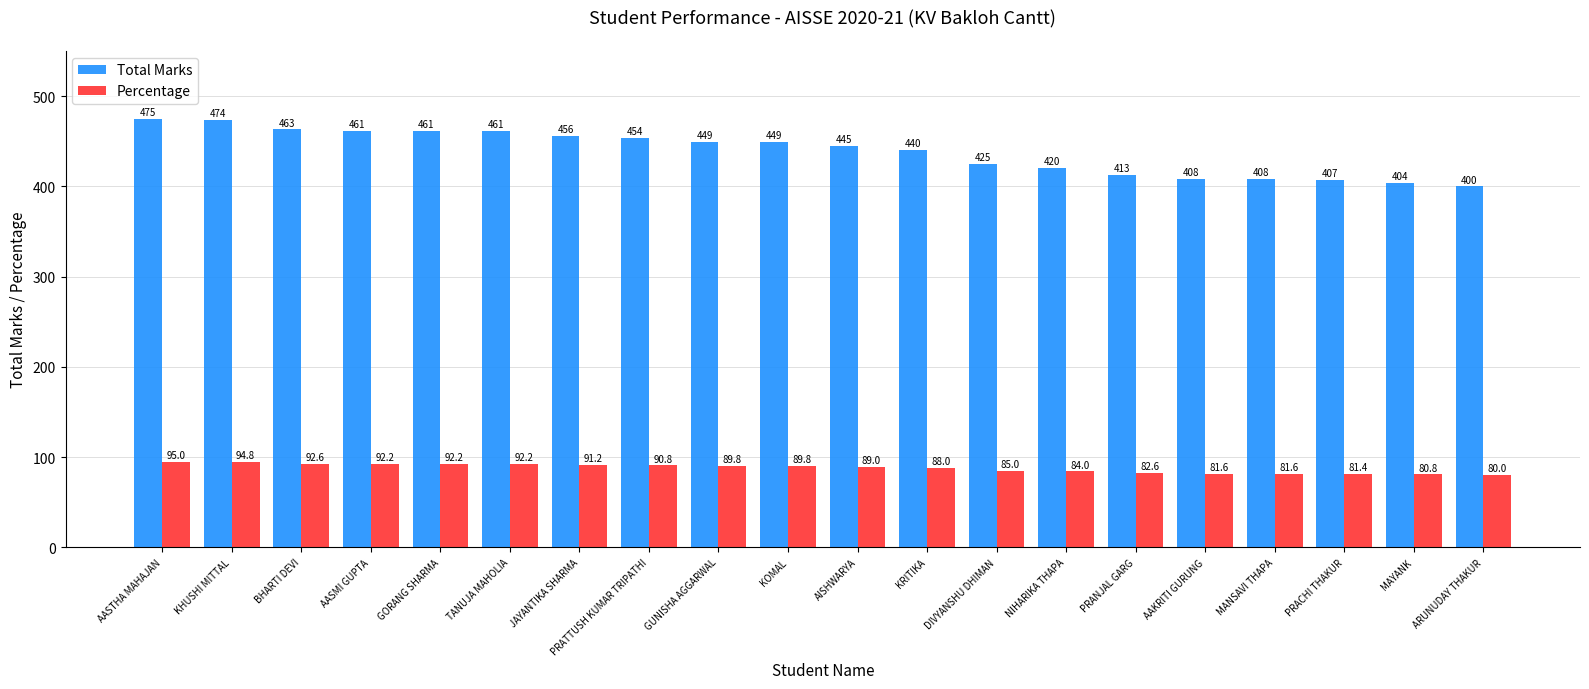

Reading left to right, extract all data points from this chart.

Total Marks: AASTHA MAHAJAN=475.0	KHUSHI MITTAL=474.0	BHARTI DEVI=463.0	AASMI GUPTA=461.0	GORANG SHARMA=461.0	TANUJA MAHOLIA=461.0	JAYANTIKA SHARMA=456.0	PRATTUSH KUMAR TRIPATHI=454.0	GUNISHA AGGARWAL=449.0	KOMAL=449.0	AISHWARYA=445.0	KRITIKA=440.0	DIVYANSHU DHIMAN=425.0	NIHARIKA THAPA=420.0	PRANJAL GARG=413.0	AAKRITI GURUNG=408.0	MANSAVI THAPA=408.0	PRACHI THAKUR=407.0	MAYANK=404.0	ARUNUDAY THAKUR=400.0
Percentage: AASTHA MAHAJAN=95.0	KHUSHI MITTAL=94.8	BHARTI DEVI=92.6	AASMI GUPTA=92.2	GORANG SHARMA=92.2	TANUJA MAHOLIA=92.2	JAYANTIKA SHARMA=91.2	PRATTUSH KUMAR TRIPATHI=90.8	GUNISHA AGGARWAL=89.8	KOMAL=89.8	AISHWARYA=89.0	KRITIKA=88.0	DIVYANSHU DHIMAN=85.0	NIHARIKA THAPA=84.0	PRANJAL GARG=82.6	AAKRITI GURUNG=81.6	MANSAVI THAPA=81.6	PRACHI THAKUR=81.4	MAYANK=80.8	ARUNUDAY THAKUR=80.0